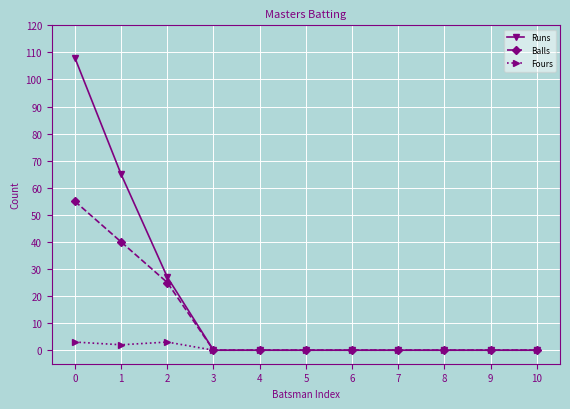

Is the value of Balls at 0 greater than the value of Fours at 8?

Yes